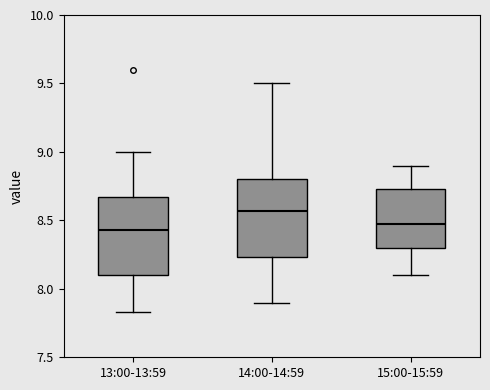

Where is the lower edge of the box for 15:00-15:59 on the y-axis? The values are not printed on the chart, so give them approximately, as read against the axis.

8.30